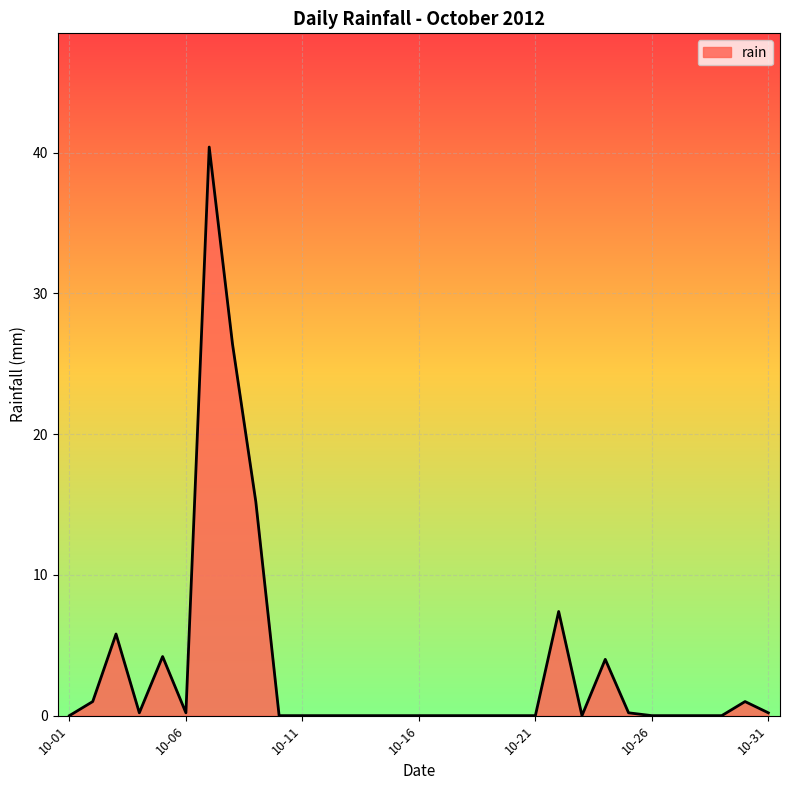

What is the greatest value displayed?

40.4